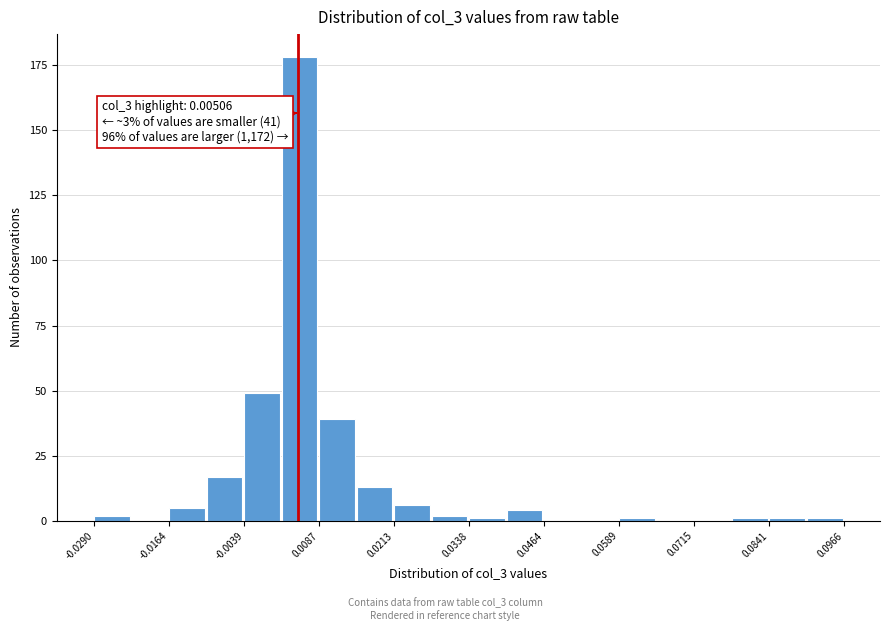

Read against the x-axis, roughly where is the centre of the tallest bar?

0.006